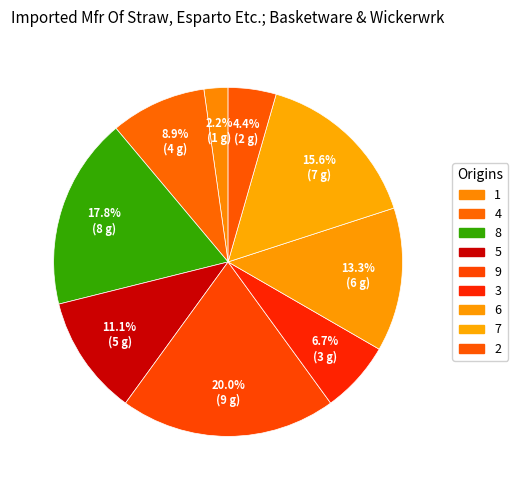

Rank the categories by value from lowest to highest.

1, 2, 3, 4, 5, 6, 7, 8, 9